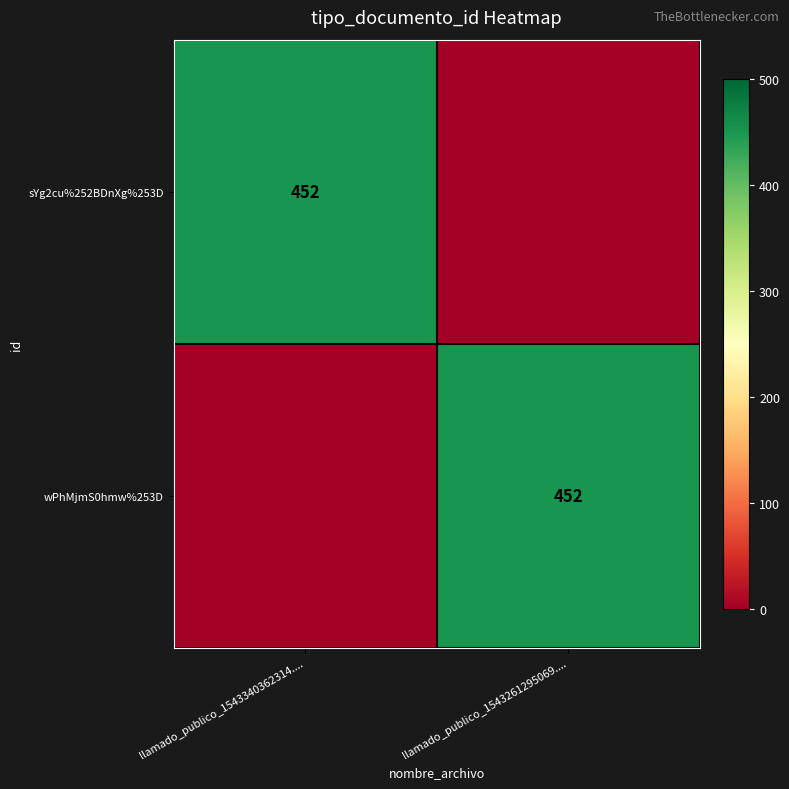

The value of sYg2cu%252BDnXg%253D at llamado_publico_1543340362314.... is 736. True or false?

False